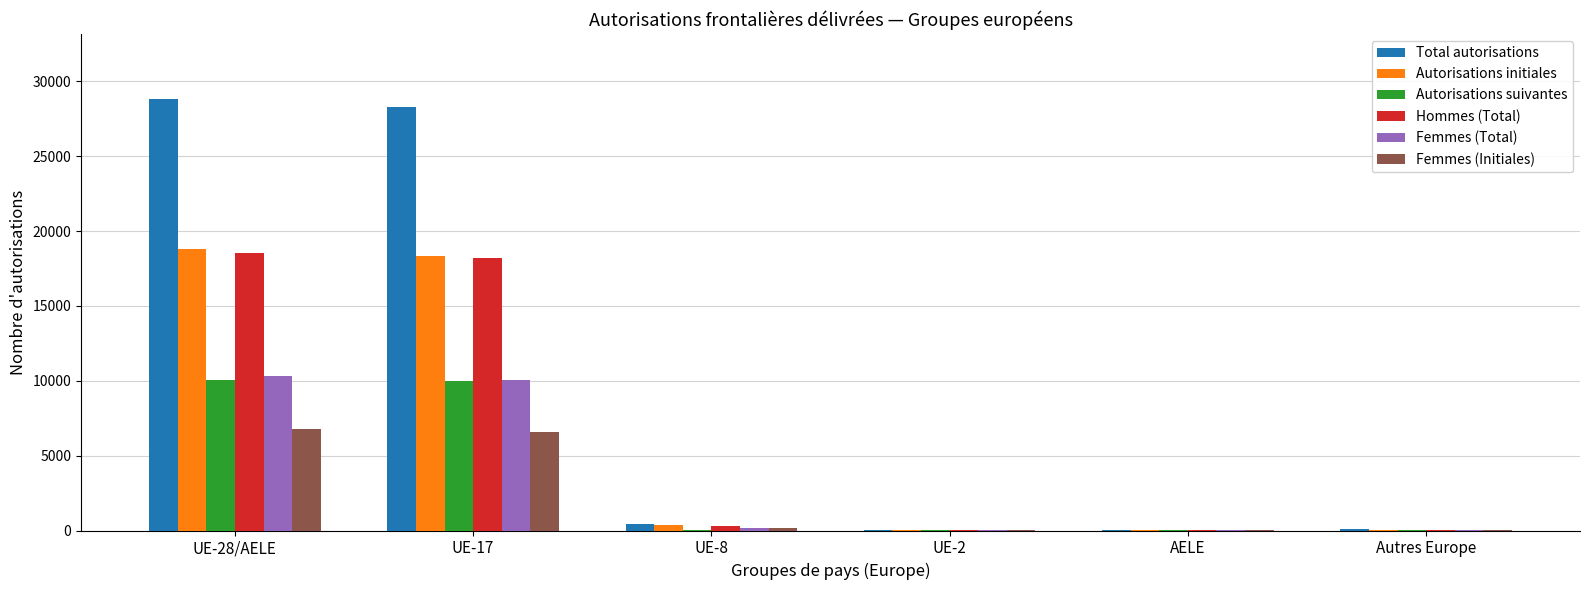

How many groups of bars are there?

6